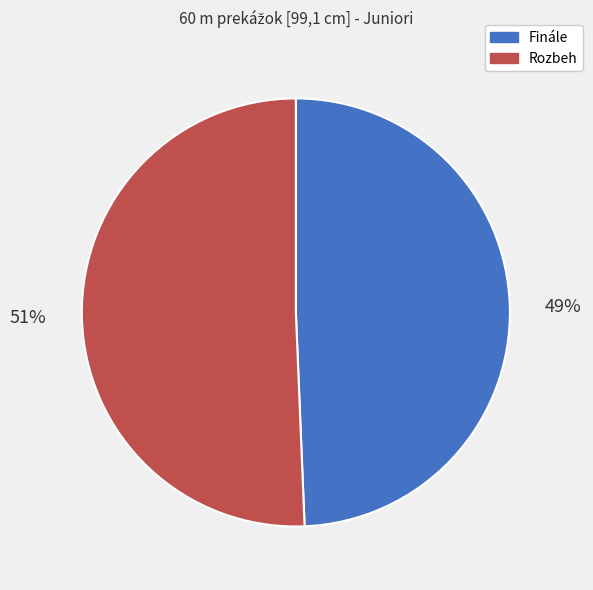

Do Finále and Rozbeh together represent more than half of the pie?

Yes